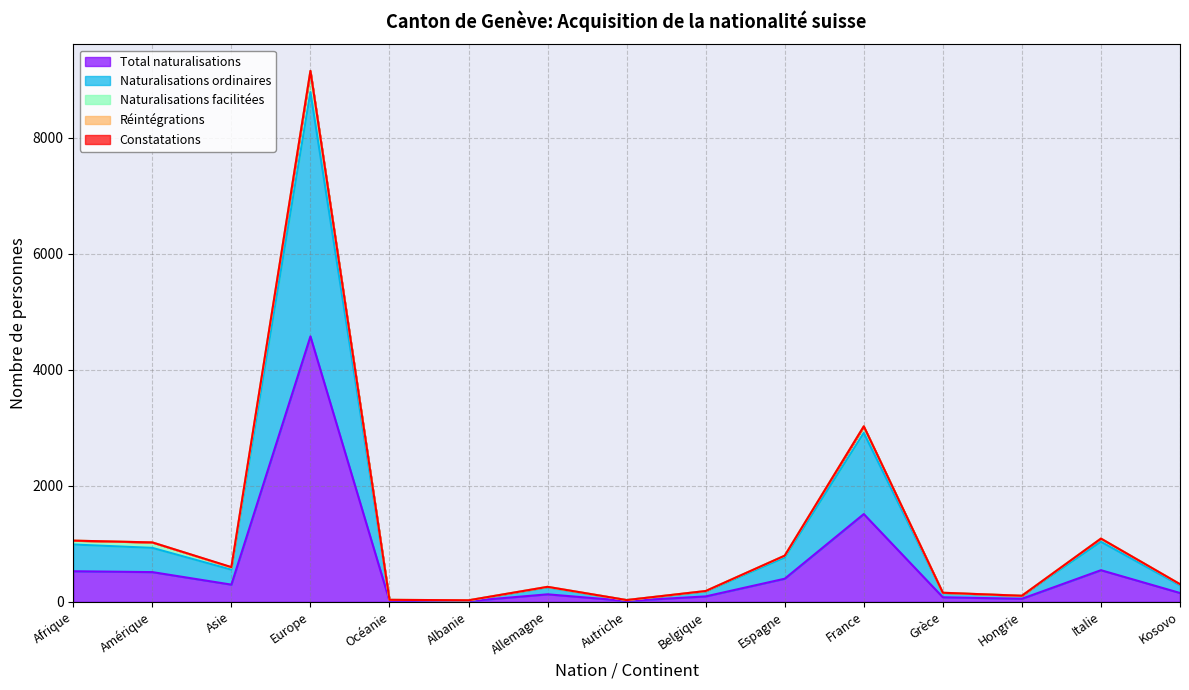

How many lines are shown in the chart?

5